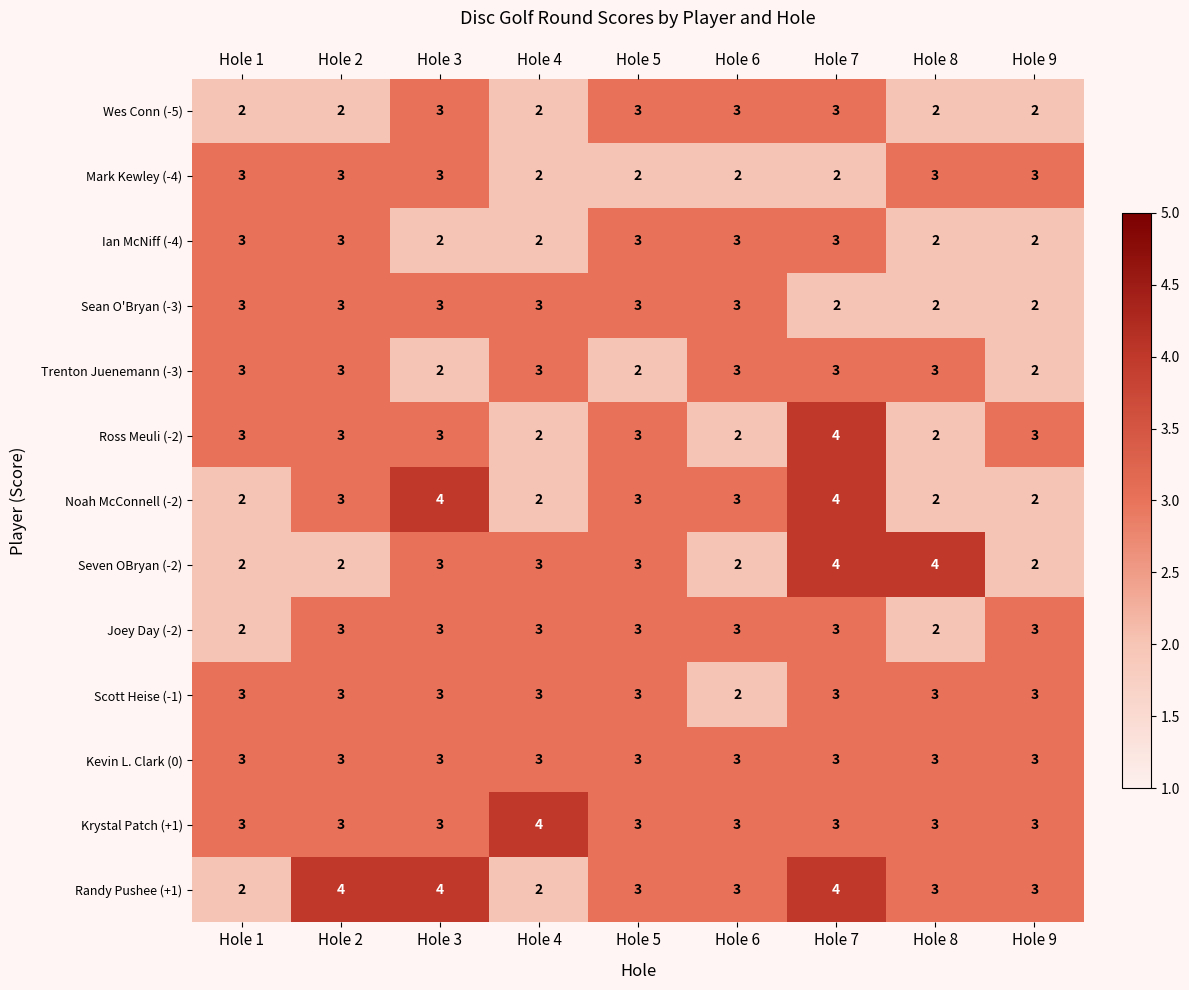

Count the Scott Heise (-1) values in the range 3 to 4.

8